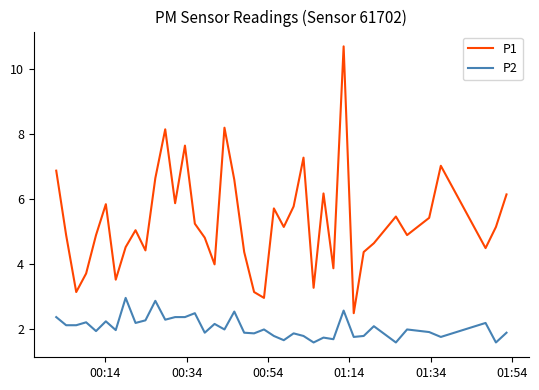

How many lines are shown in the chart?

2